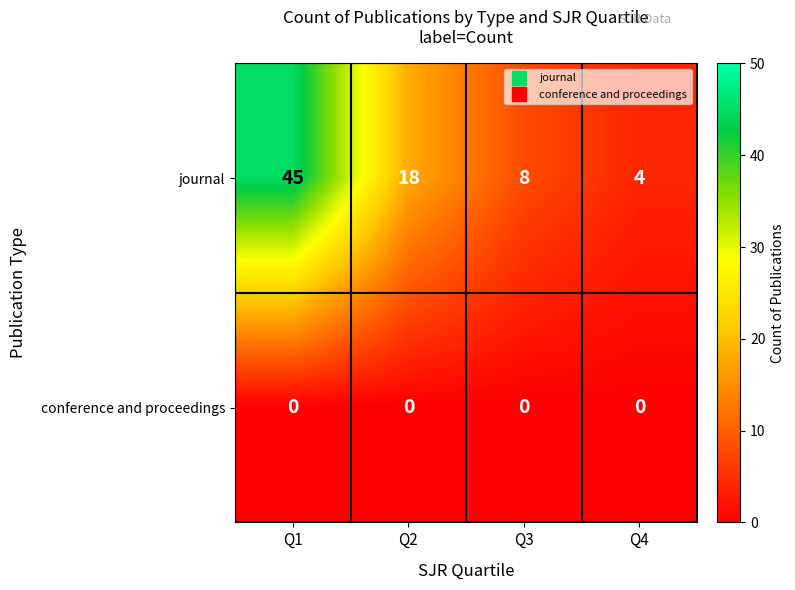

Reading right to left, what are all the values shown in this chart?

journal: Q4=4	Q3=8	Q2=18	Q1=45
conference and proceedings: Q4=0	Q3=0	Q2=0	Q1=0